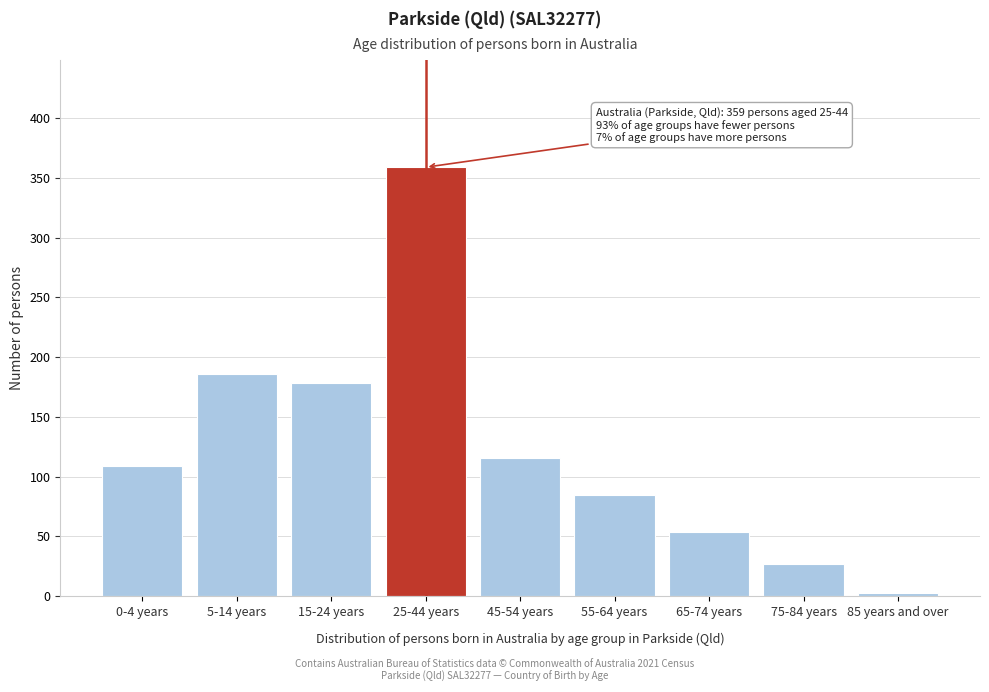

Reading left to right, list all the values displayed in this chart.

109	186	178	359	116	85	54	27	3